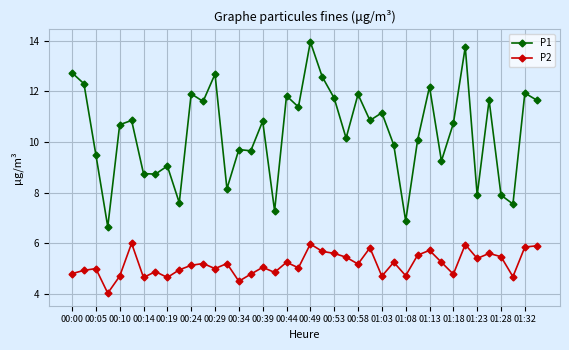

Which series has the widest spread of values?

P1